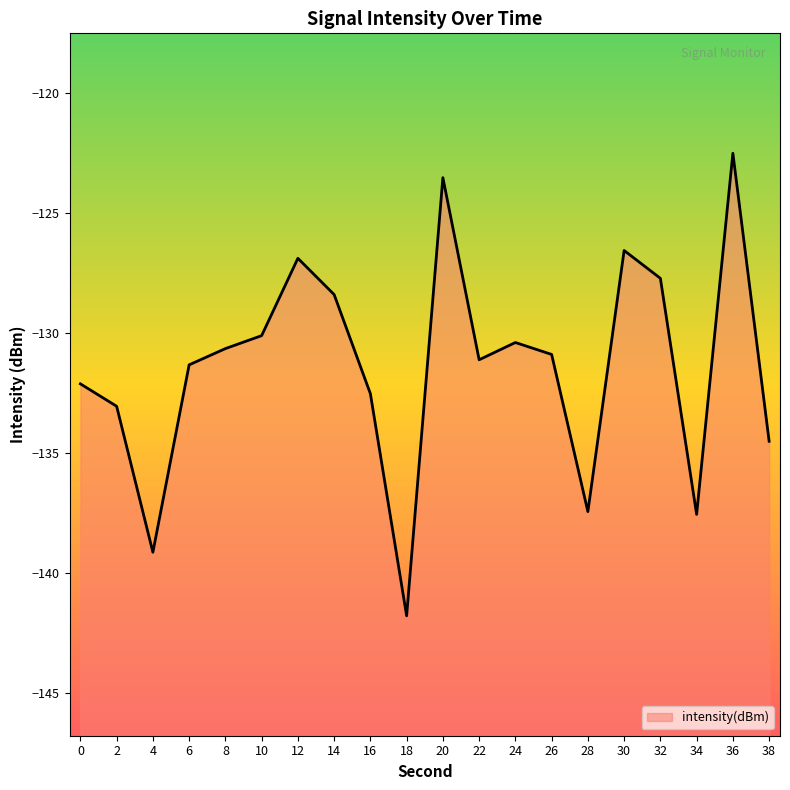

Reading right to left, what are all the values shown in this chart?

-134.5	-122.5	-137.6	-127.7	-126.6	-137.4	-130.9	-130.4	-131.1	-123.5	-141.8	-132.5	-128.4	-126.9	-130.1	-130.6	-131.3	-139.1	-133.1	-132.1